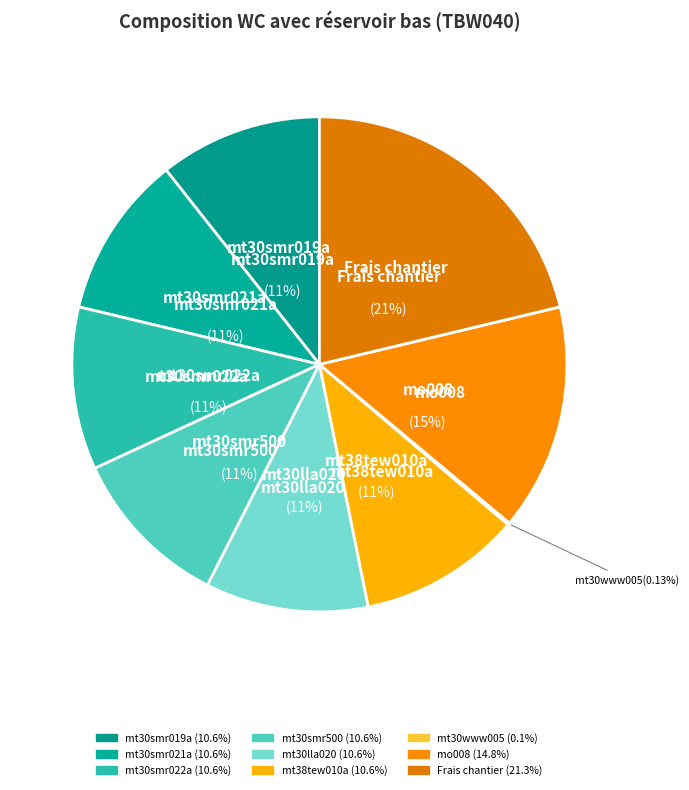

Which category has the biggest portion of the pie?

Frais chantier